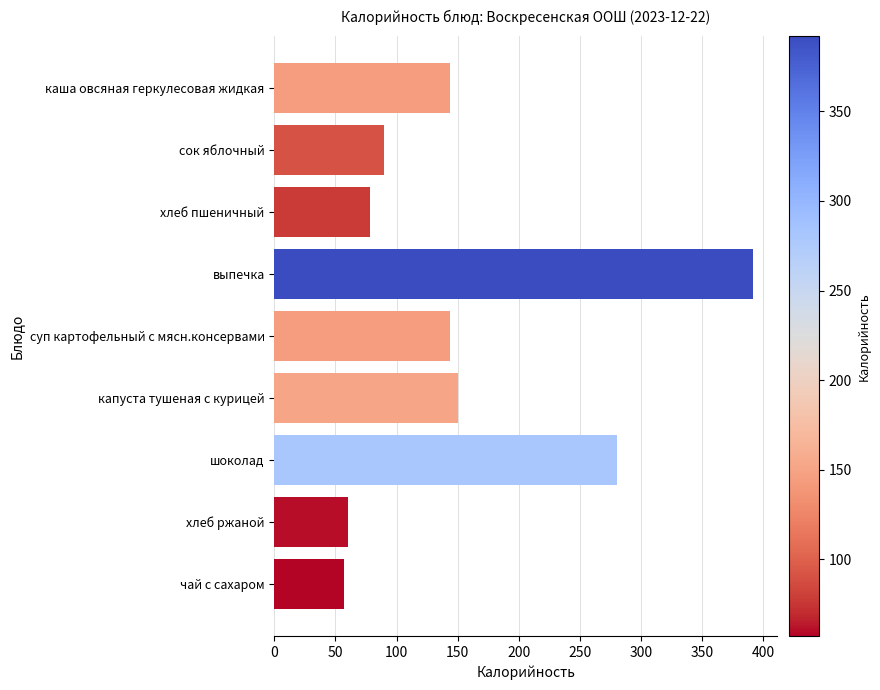

What is the approximate value at каша овсяная геркулесовая жидкая?

144.0